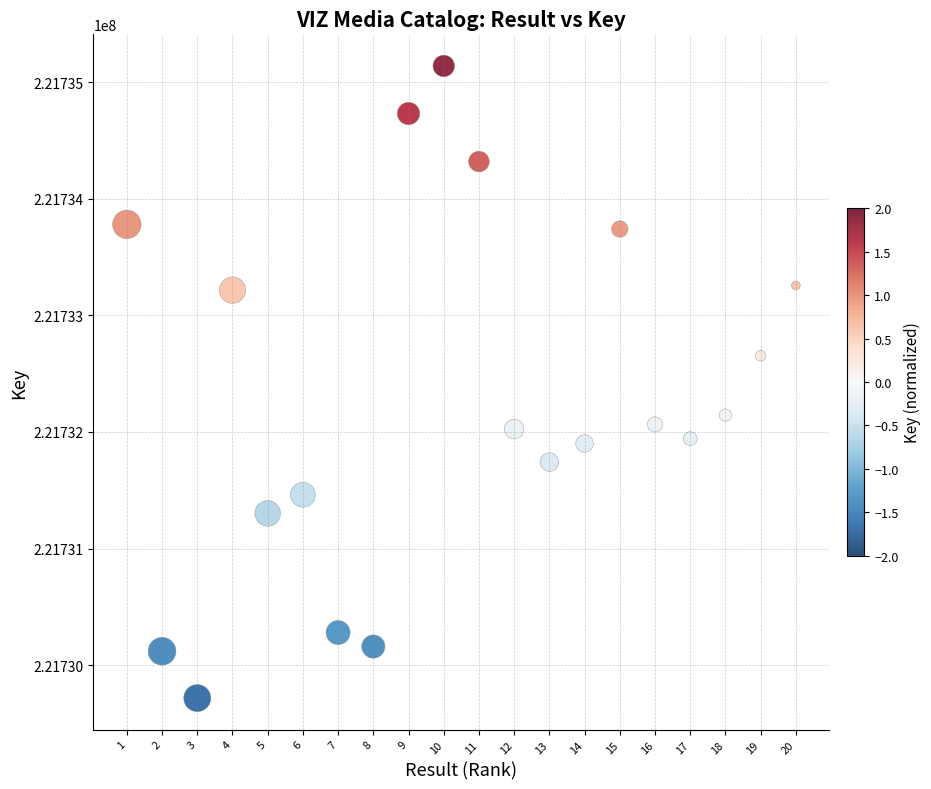

What is the range of X values (max minus min)?

19